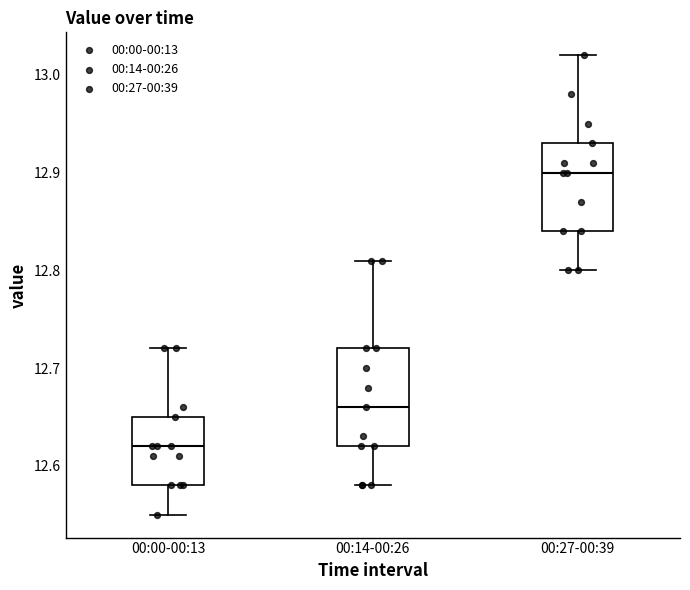

Reading left to right, transcribe this box plot: for each box, give where its median line is, the range the box spans, and where its two whiskers end, as read against the y-axis. The values are not printed on the chart, so give them approximately, as read against the axis.

00:00-00:13: median 12.62, box 12.58 to 12.65, whiskers 12.55 to 12.72
00:14-00:26: median 12.66, box 12.62 to 12.72, whiskers 12.58 to 12.81
00:27-00:39: median 12.90, box 12.84 to 12.93, whiskers 12.80 to 13.02